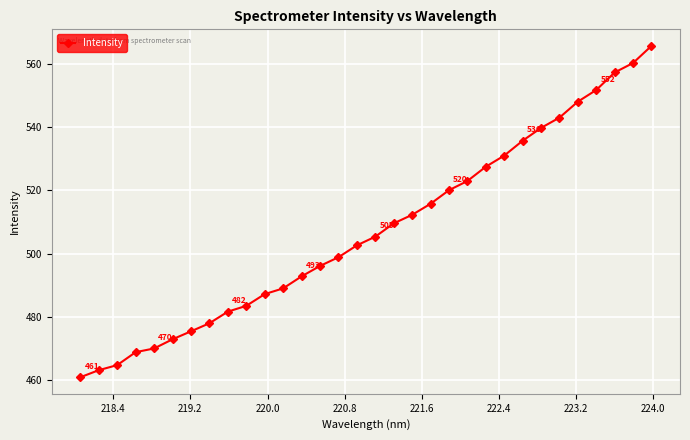

How many data points are above 505?

16